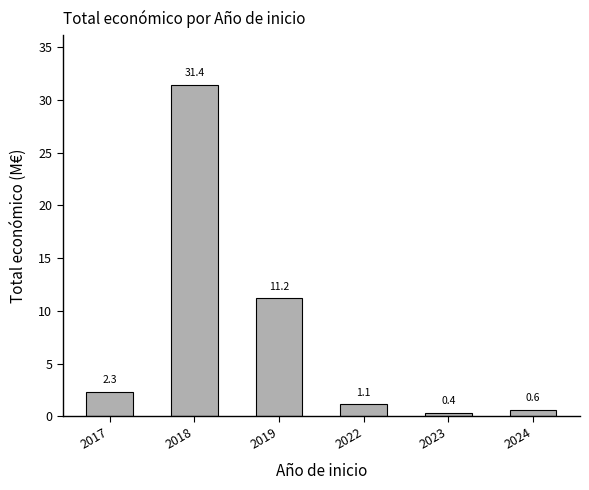

What is the value of the 3rd bar from the left?

11.2